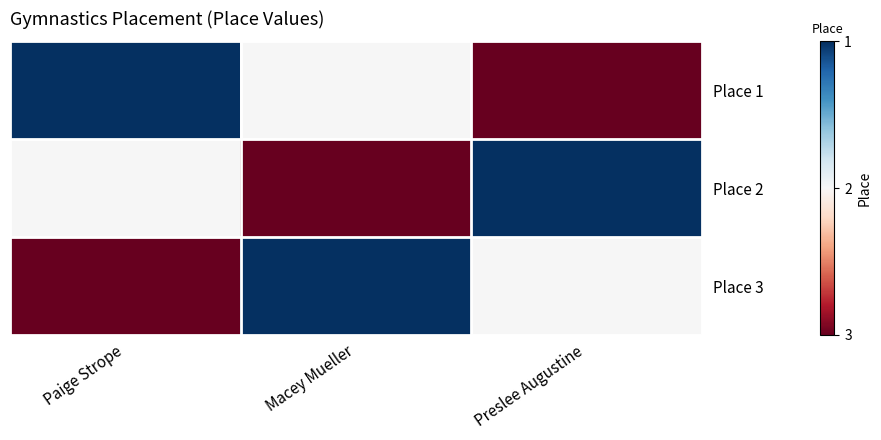

Which series has the largest total across all categories?

Place 1